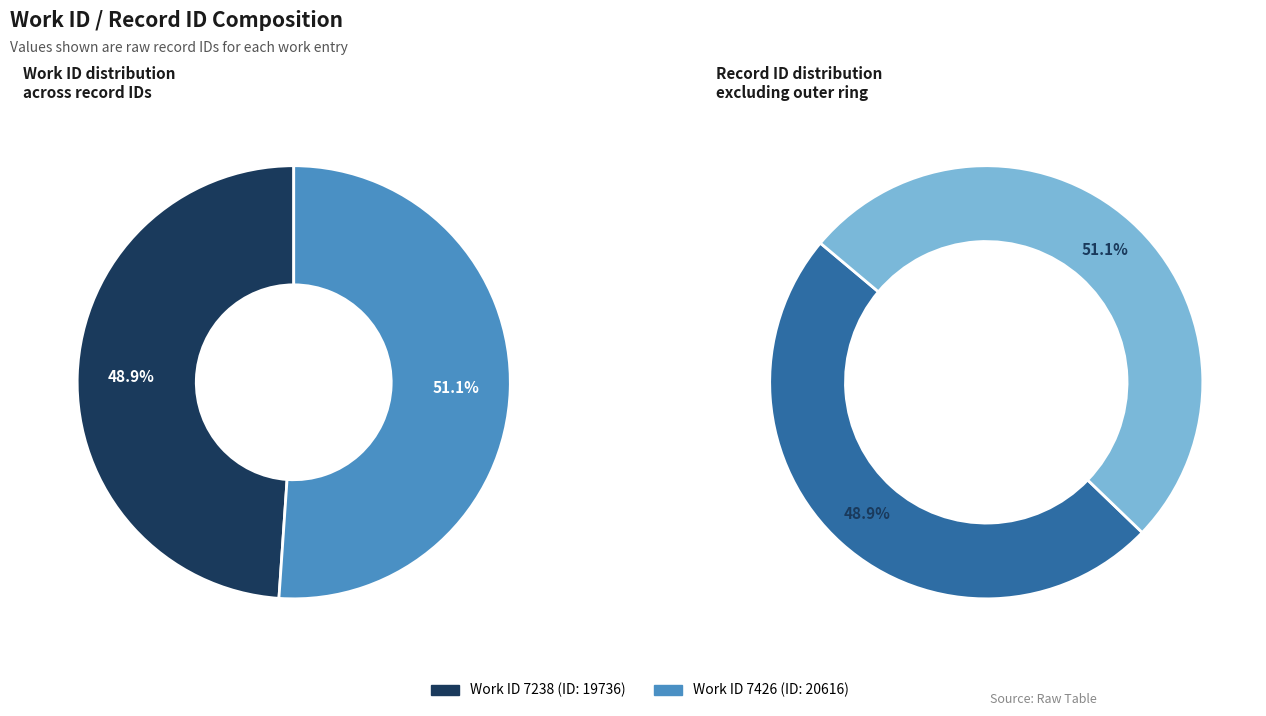

What is the change in value from 7238 to 7426?

+880